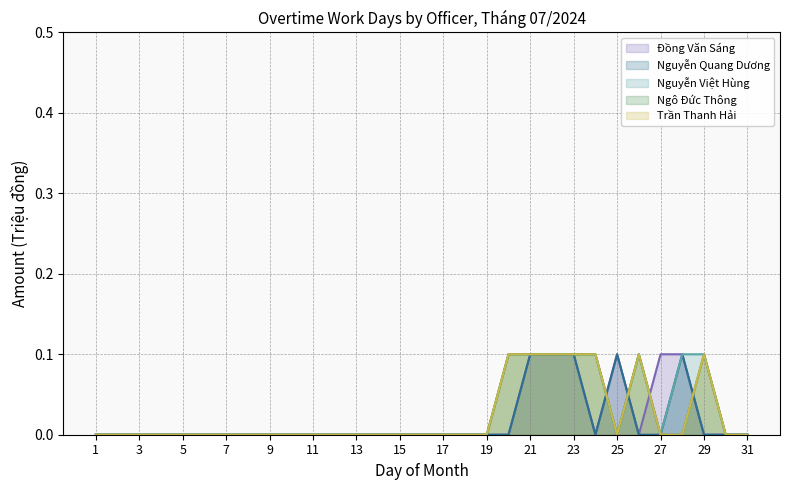

What is the sum of all Nguyễn Việt Hùng values?

0.8